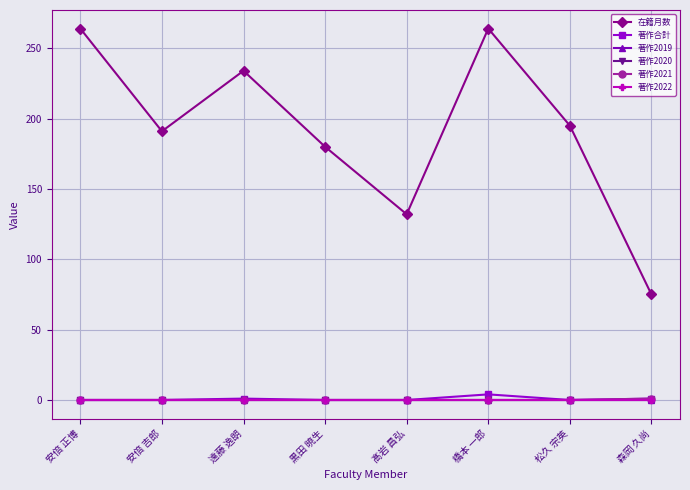

Which series has the largest total across all categories?

在籍月数